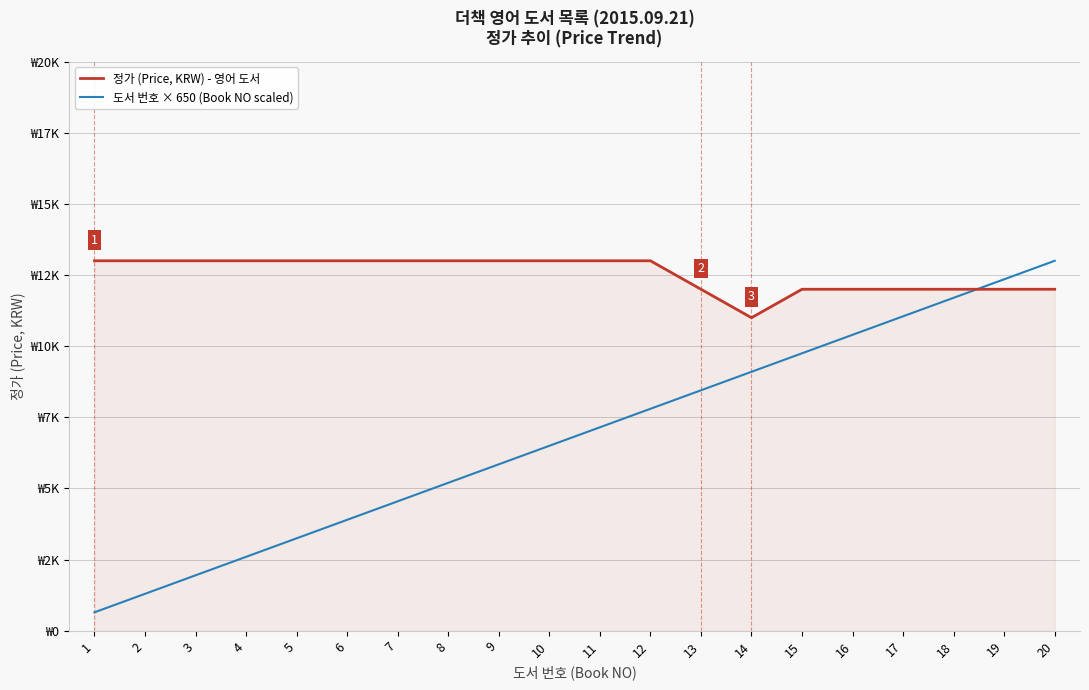

Which series has the largest total across all categories?

정가 (Price, KRW) - 영어 도서